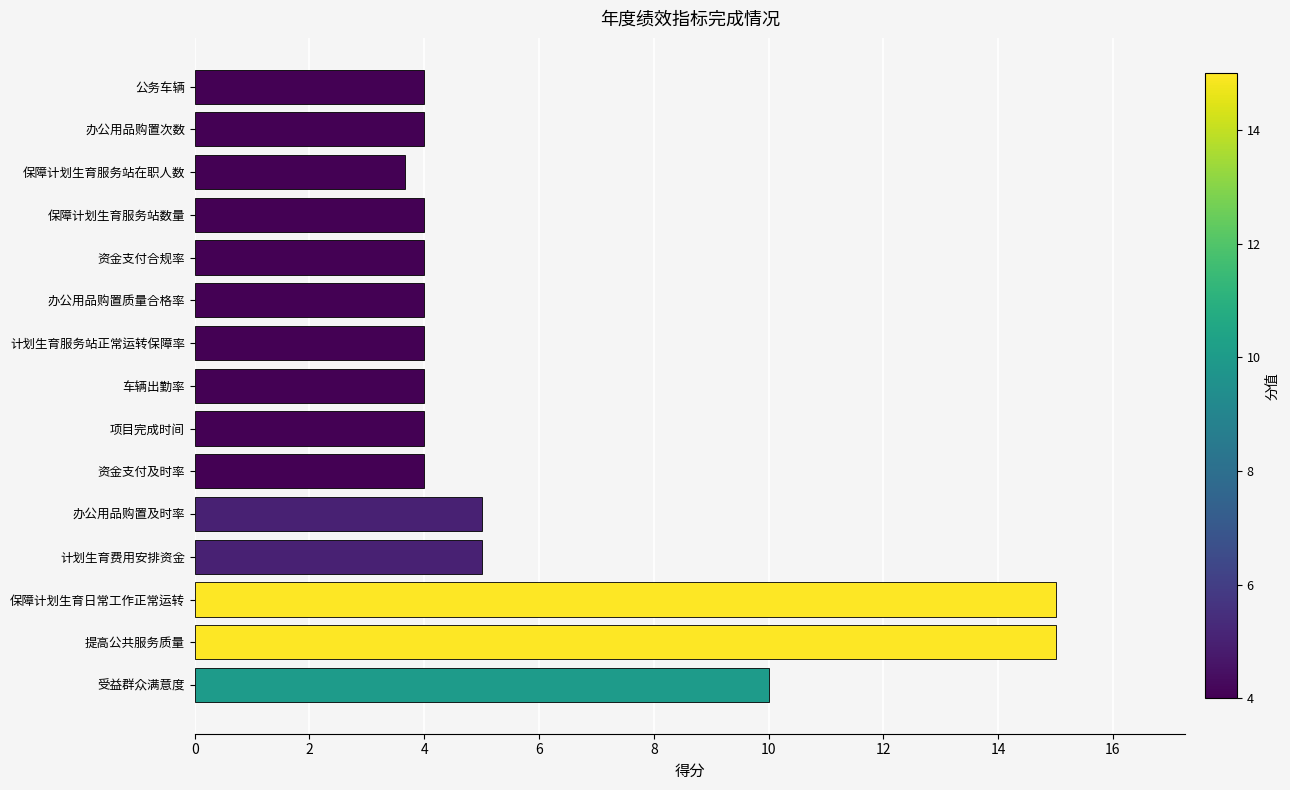

Is it true that the value at 计划生育费用安排资金 is 5.0?

True